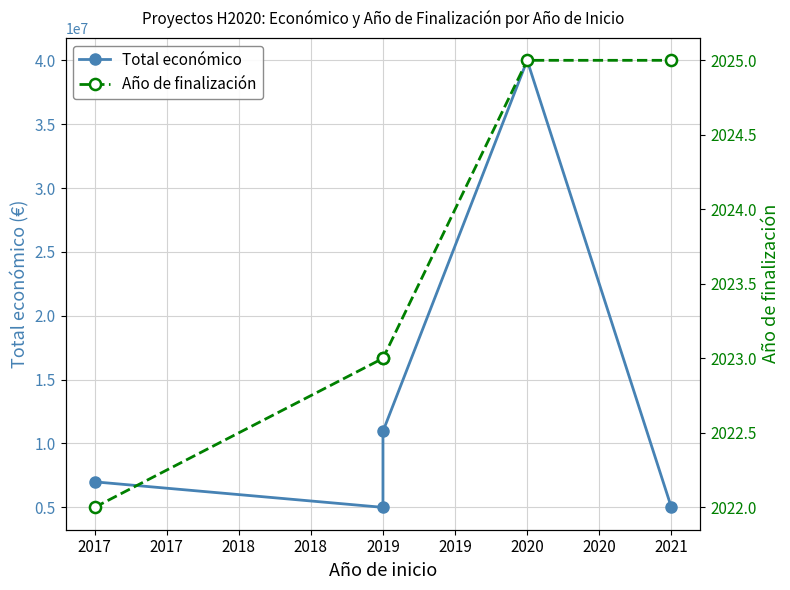

What is the value of the Año de finalización point at the 4th from the left?

2025